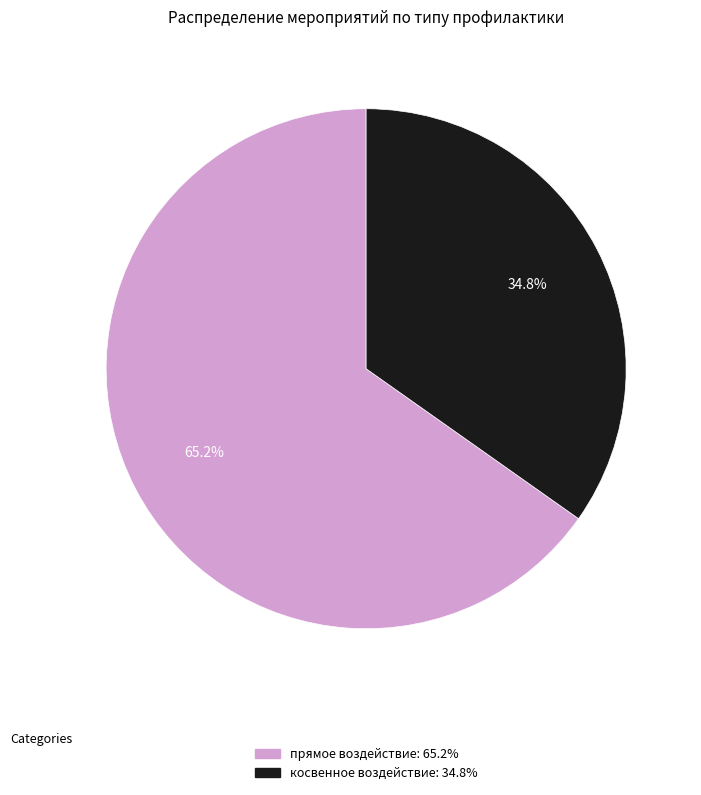

To the nearest percent, what portion does косвенное воздействие represent?

35%